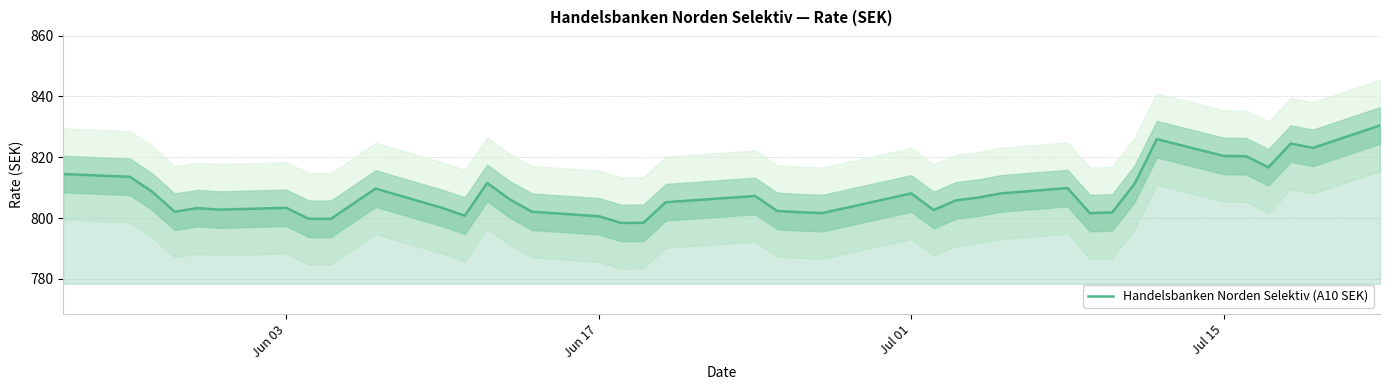

What is the highest value of the Handelsbanken Norden Selektiv (A10 SEK) series?

830.4